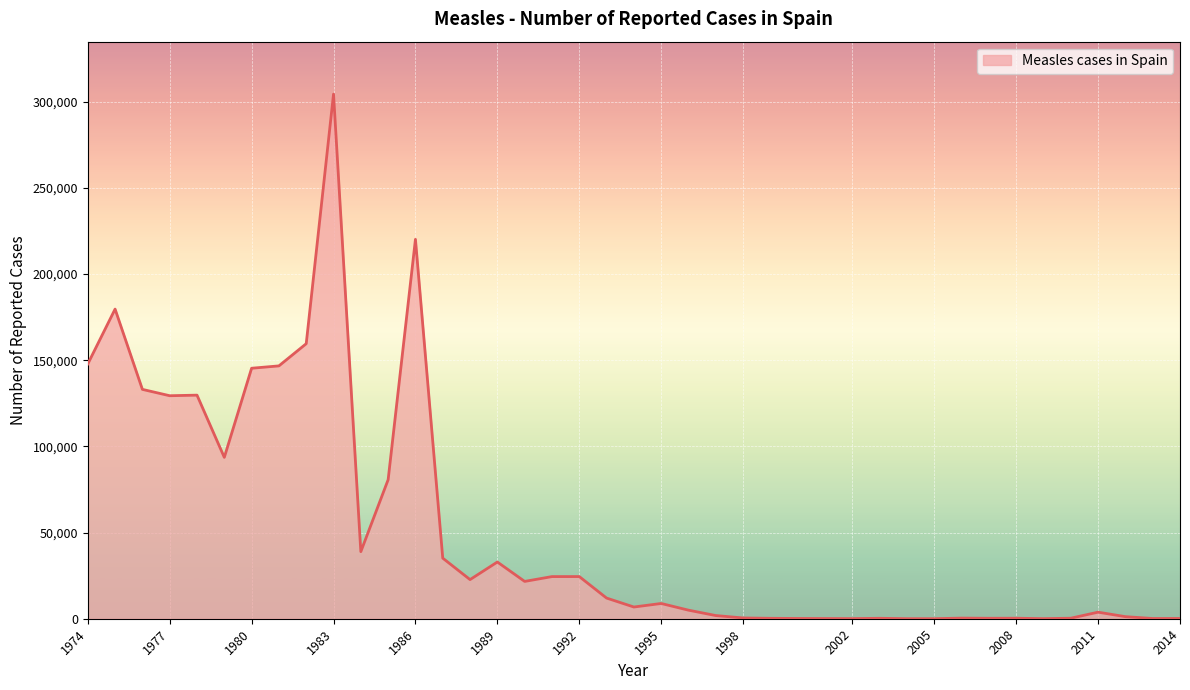

What is the difference between the maximum and minimum values?

304328